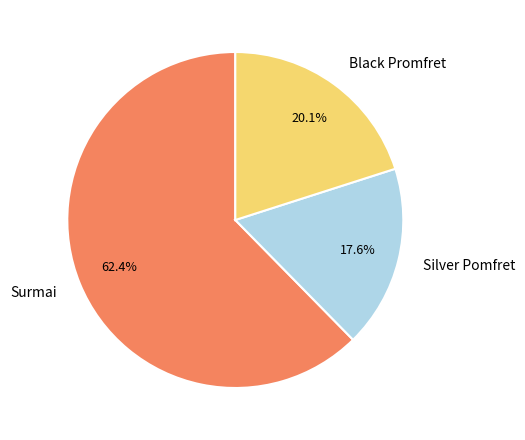

Rank the categories by value from highest to lowest.

Surmai, Black Promfret, Silver Pomfret